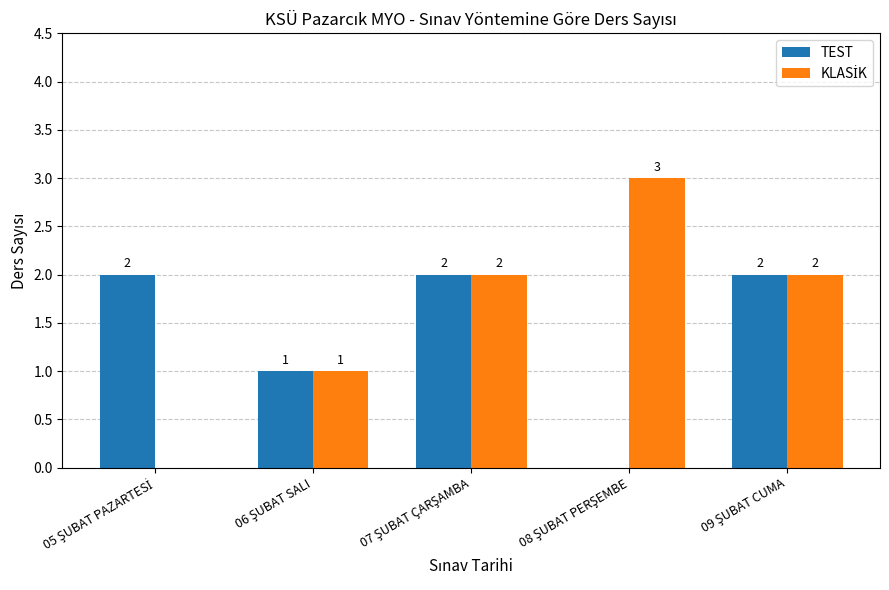

What is the sum of all TEST values?

7